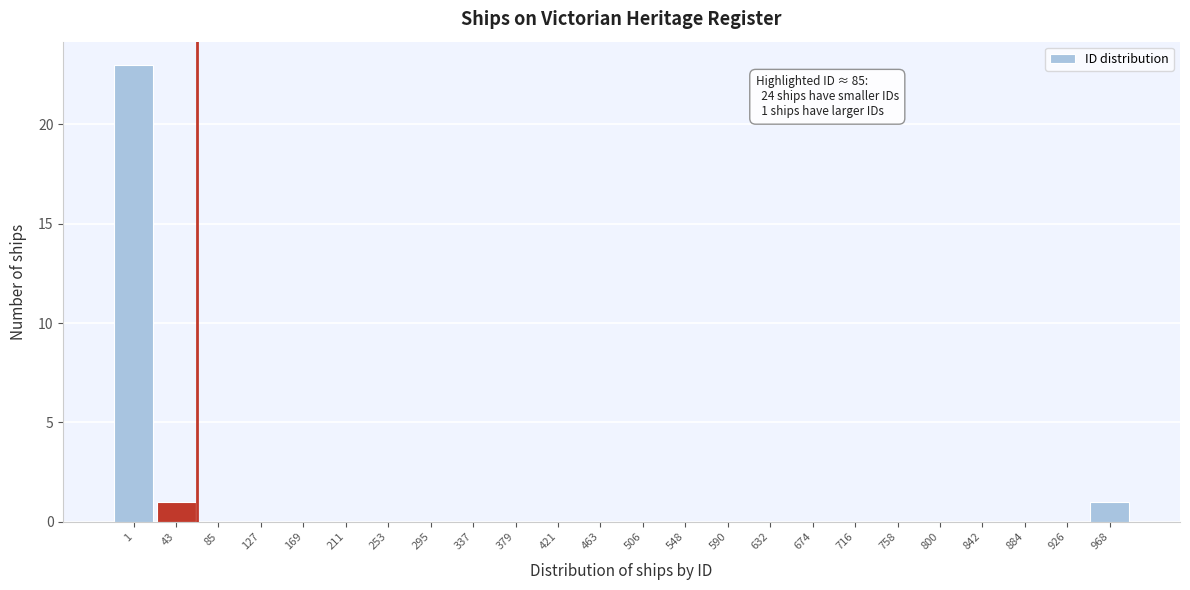

Reading left to right, extract all data points from this chart.

1=23	43=1	85=0	127=0	169=0	211=0	253=0	295=0	337=0	379=0	421=0	463=0	506=0	548=0	590=0	632=0	674=0	716=0	758=0	800=0	842=0	884=0	926=0	968=1